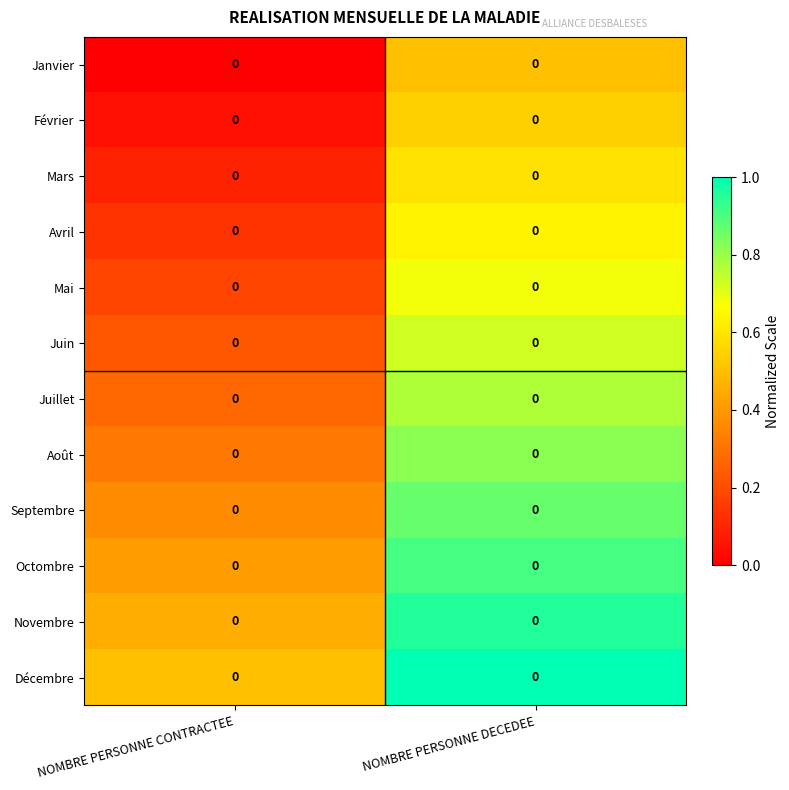

Between NOMBRE PERSONNE CONTRACTEE and NOMBRE PERSONNE DECEDEE, which is larger?

NOMBRE PERSONNE DECEDEE